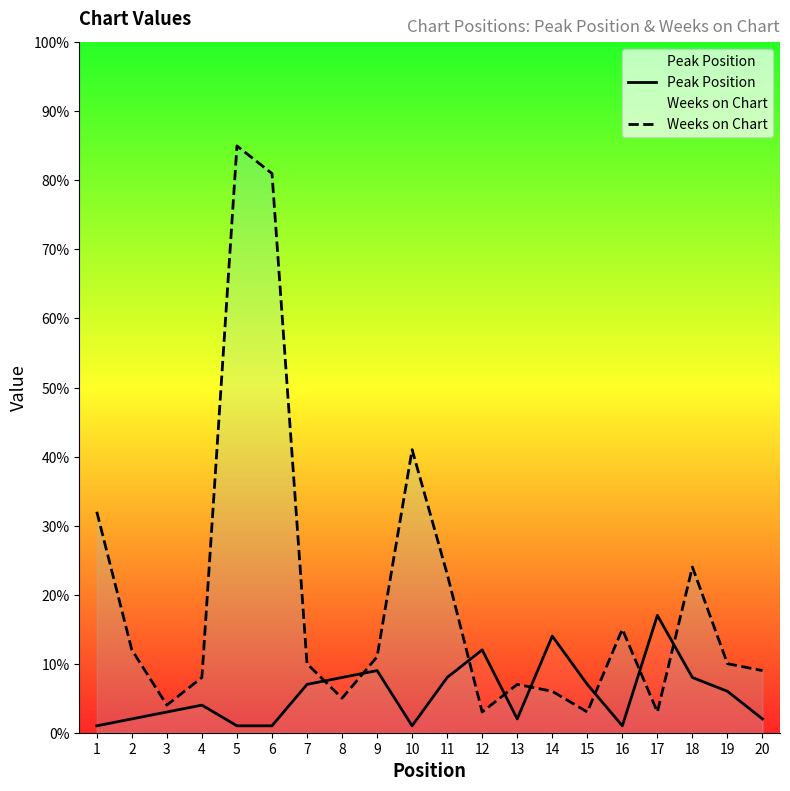

Where does the Weeks on Chart series first go above 10?

1